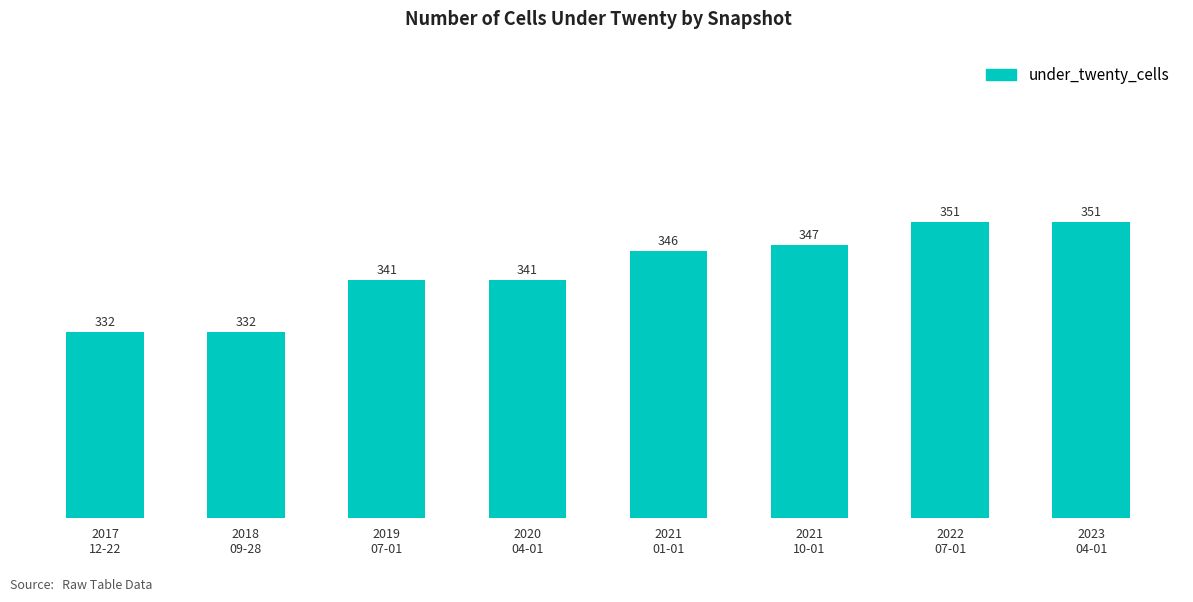

How many categories are shown in the chart?

8